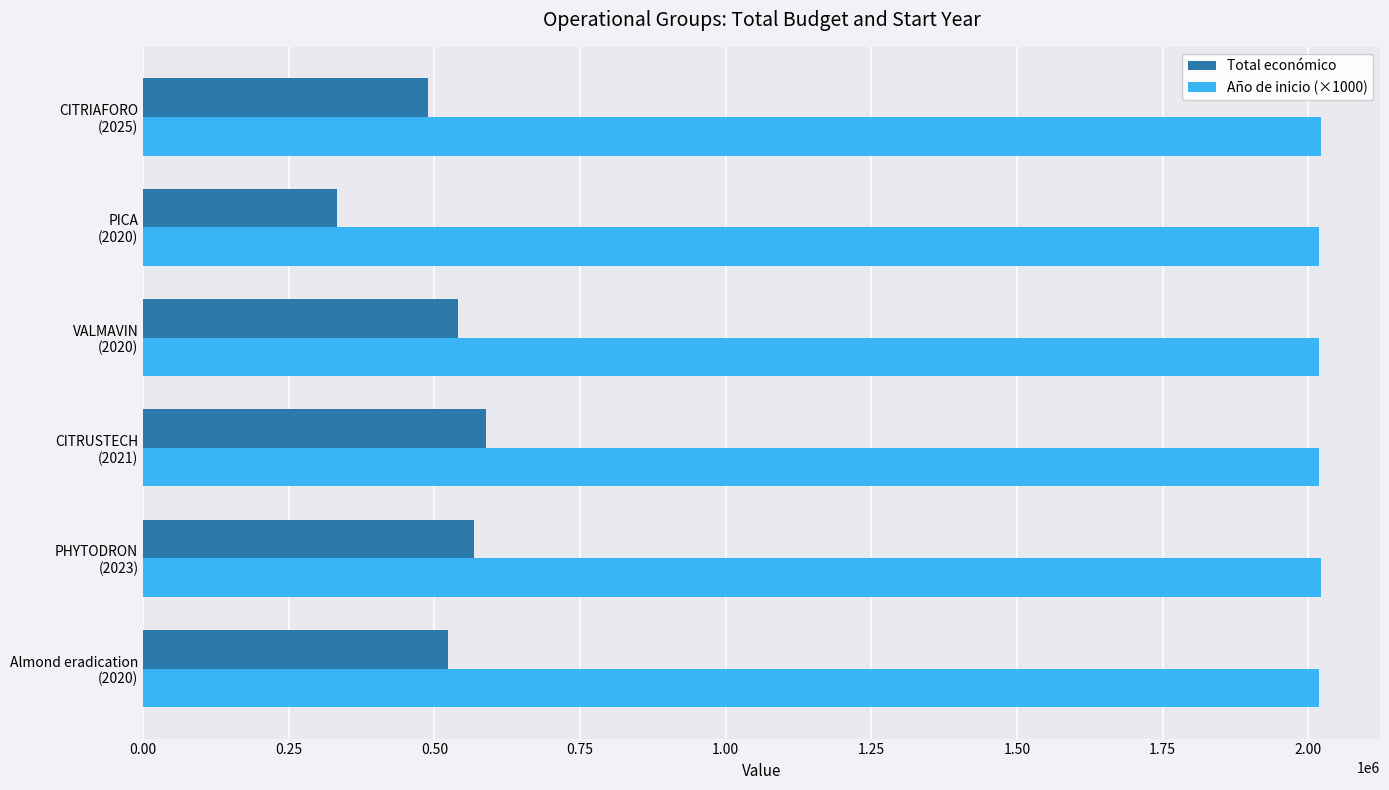

Which series has the largest range (max minus min)?

Total económico